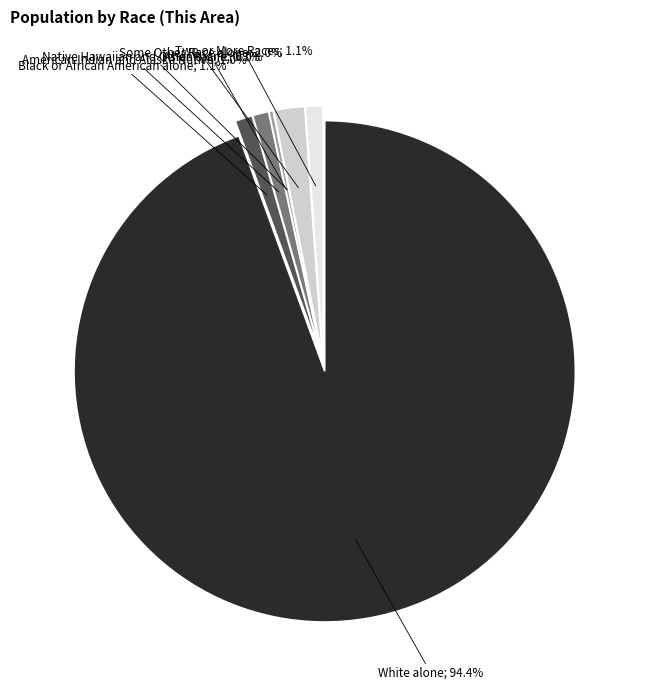

How much of the chart is everything except Black or African American alone?

98.9%